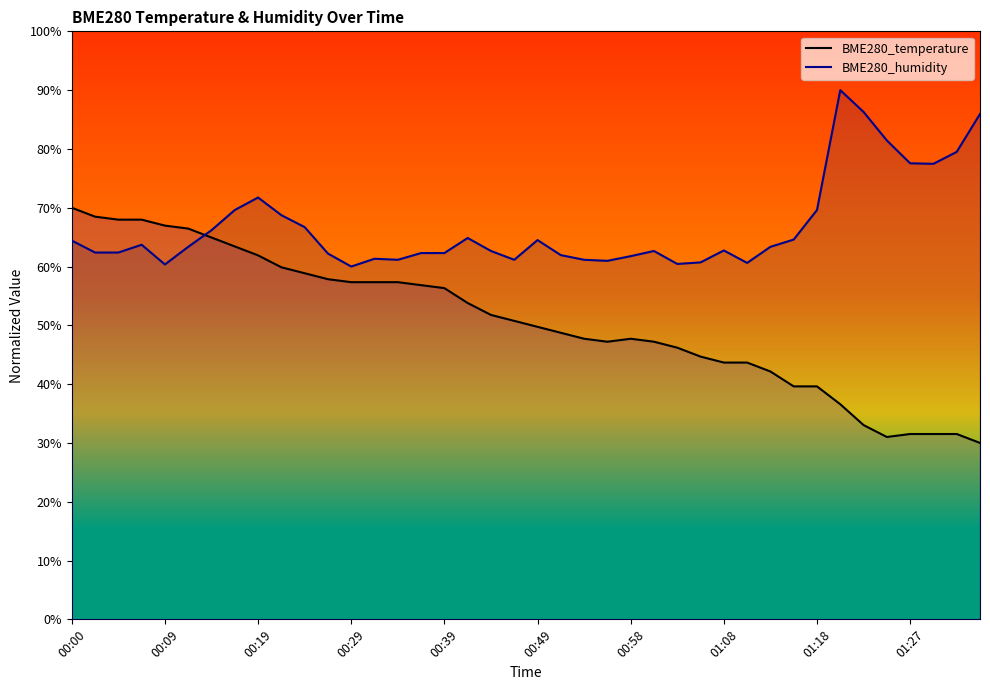

Does the chart have visible grid lines?

No